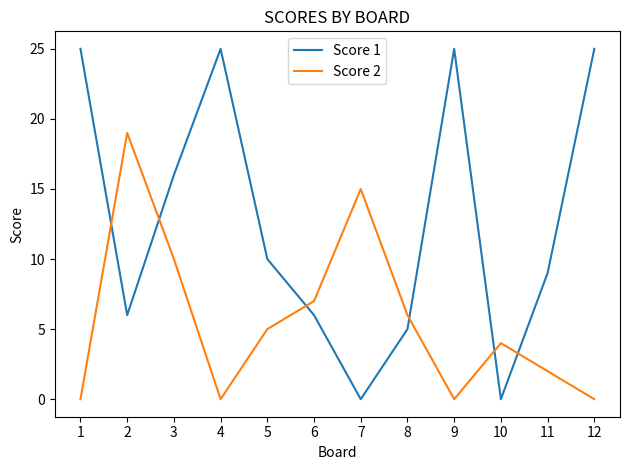

Reading right to left, transcribe all the data shown in this chart.

Score 1: 12=25	11=9	10=0	9=25	8=5	7=0	6=6	5=10	4=25	3=16	2=6	1=25
Score 2: 12=0	11=2	10=4	9=0	8=6	7=15	6=7	5=5	4=0	3=10	2=19	1=0